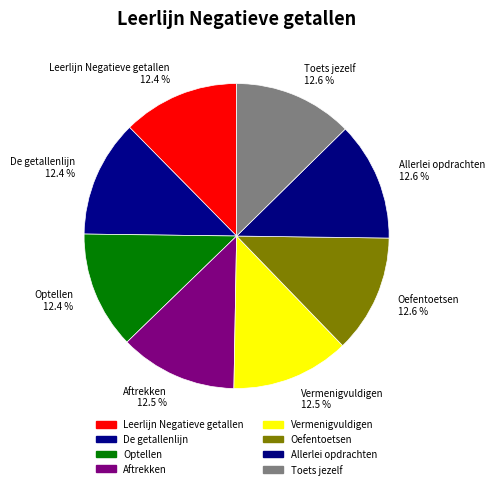

How many segments does this pie chart have?

8